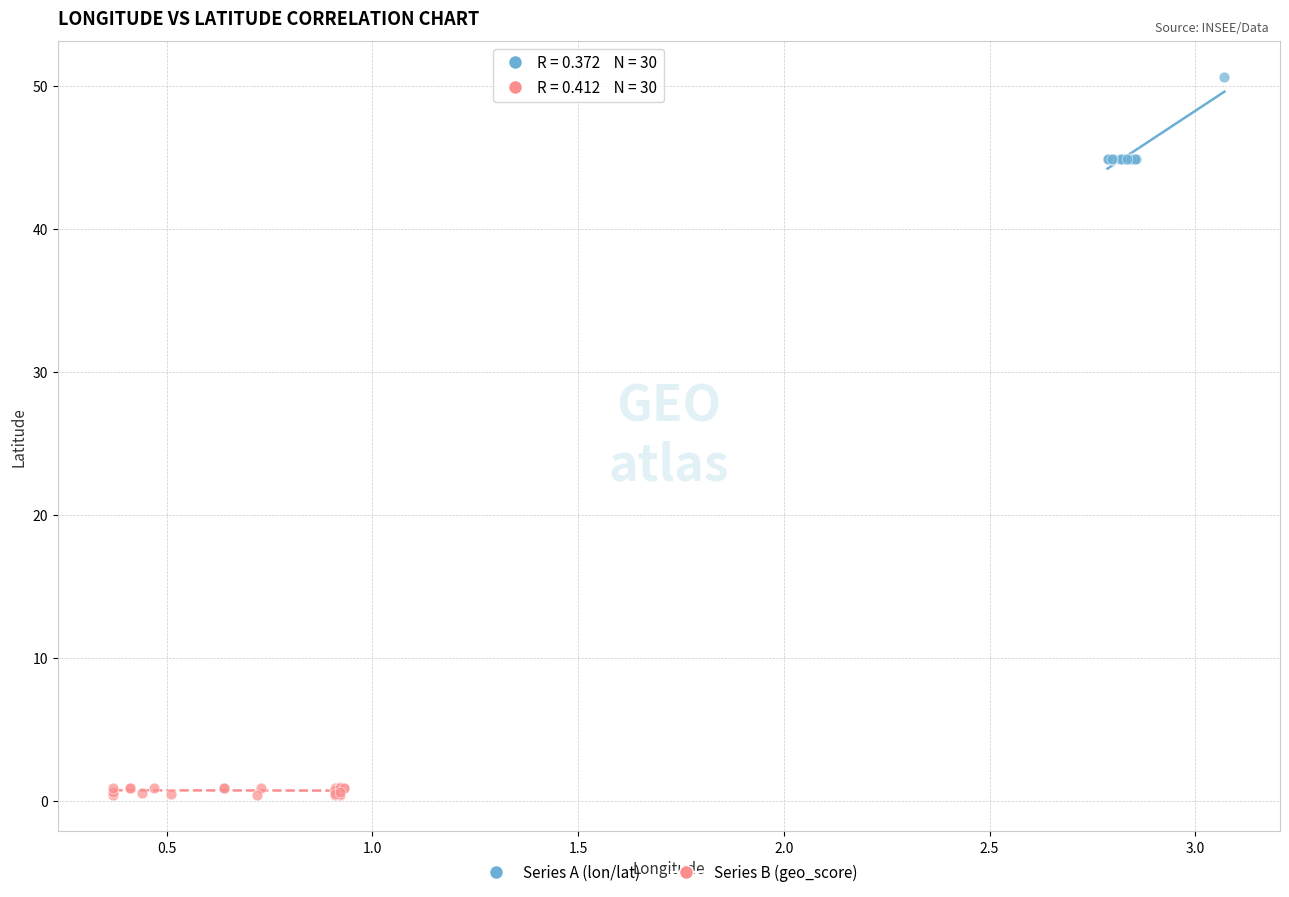

Which series has the widest spread of Y values?

Series A (lon/lat)